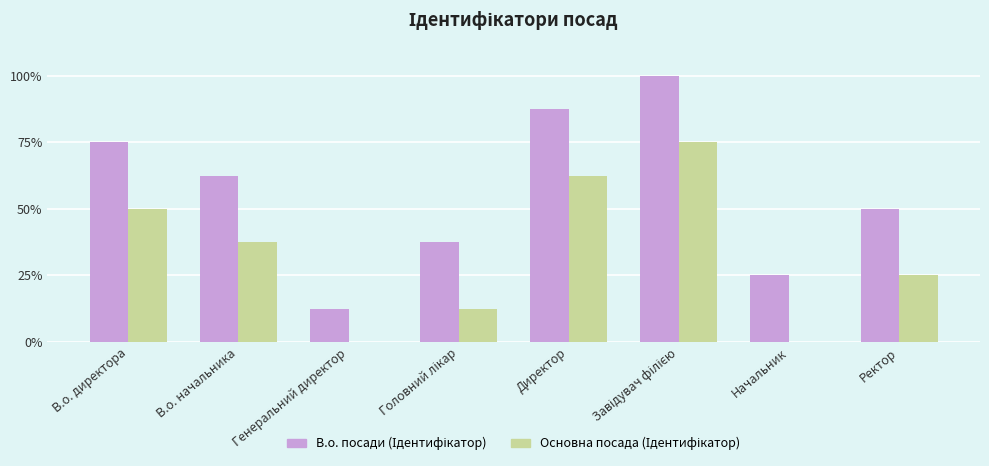

True or false: В.о. посади (Ідентифікатор) has a value of 1 at В.о. начальника.

False